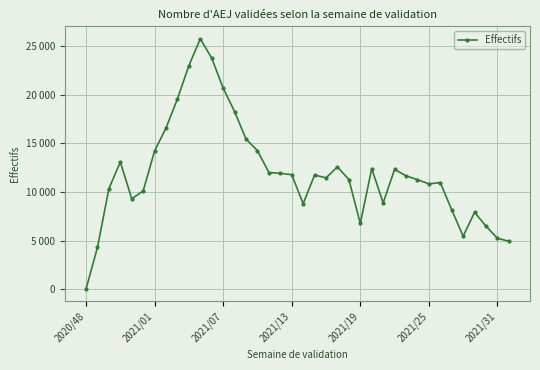

Is this an area chart (filled region under the line)?

No